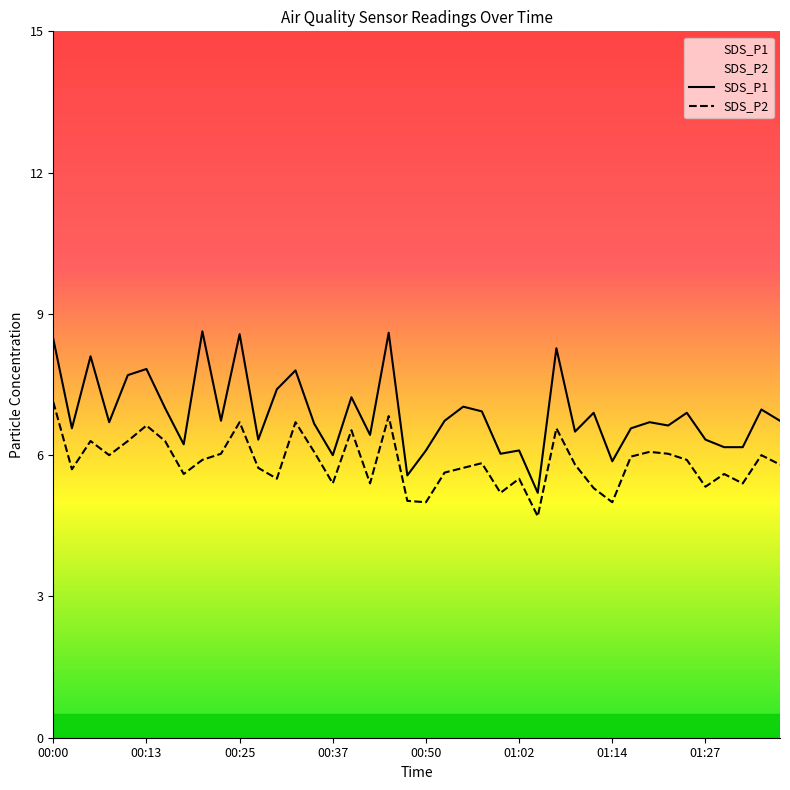

What is the value of the SDS_P1 point at the 35th from the left?

6.9